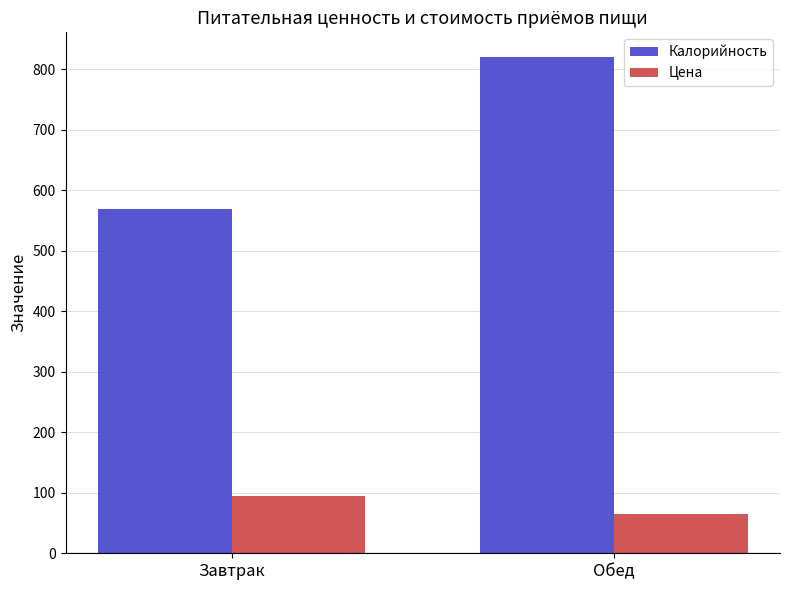

Count the number of categories in the chart.

2